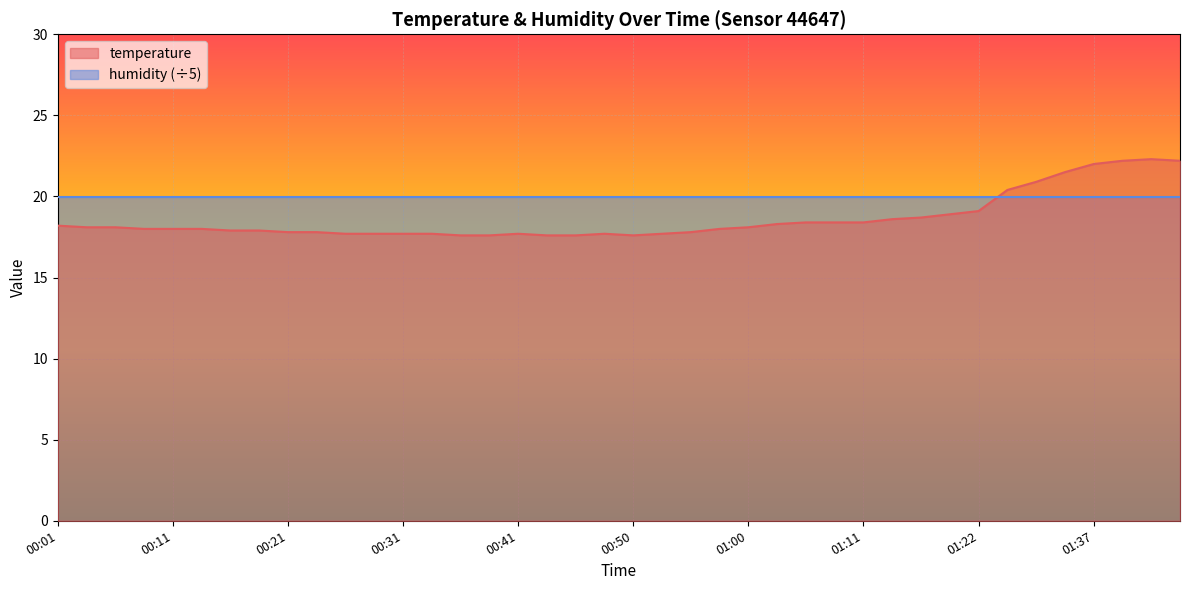

How many interior local valleys (lower than both neighbors) does the data have?

1